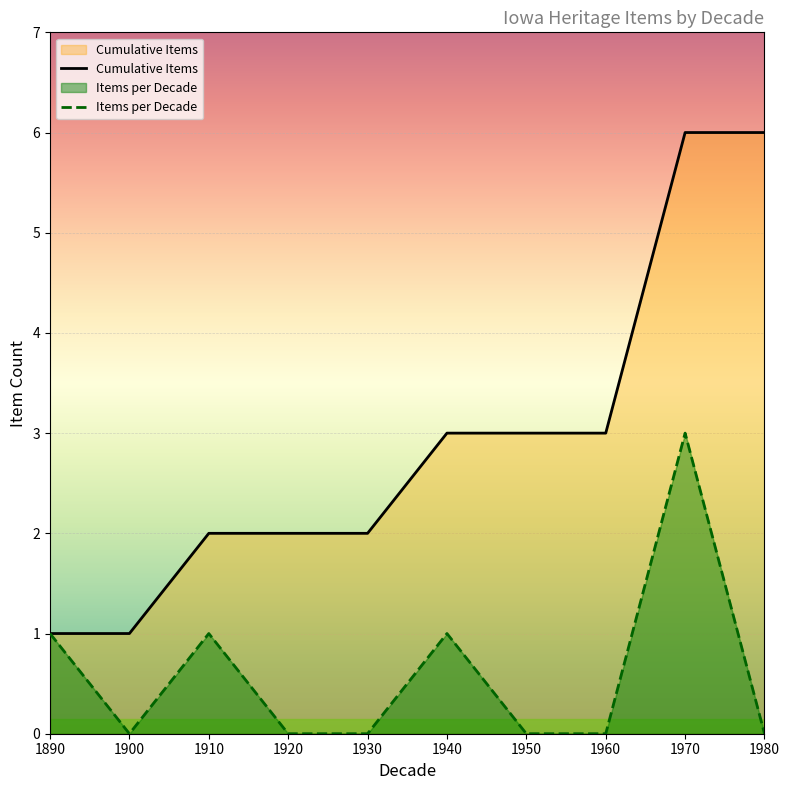

How many values in the Cumulative Items series are below 3?

5